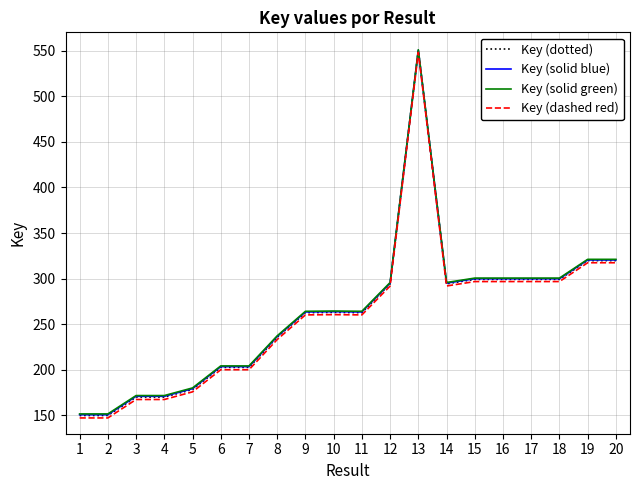

Which series changed the most between 6 and 8?

Key (dashed red)